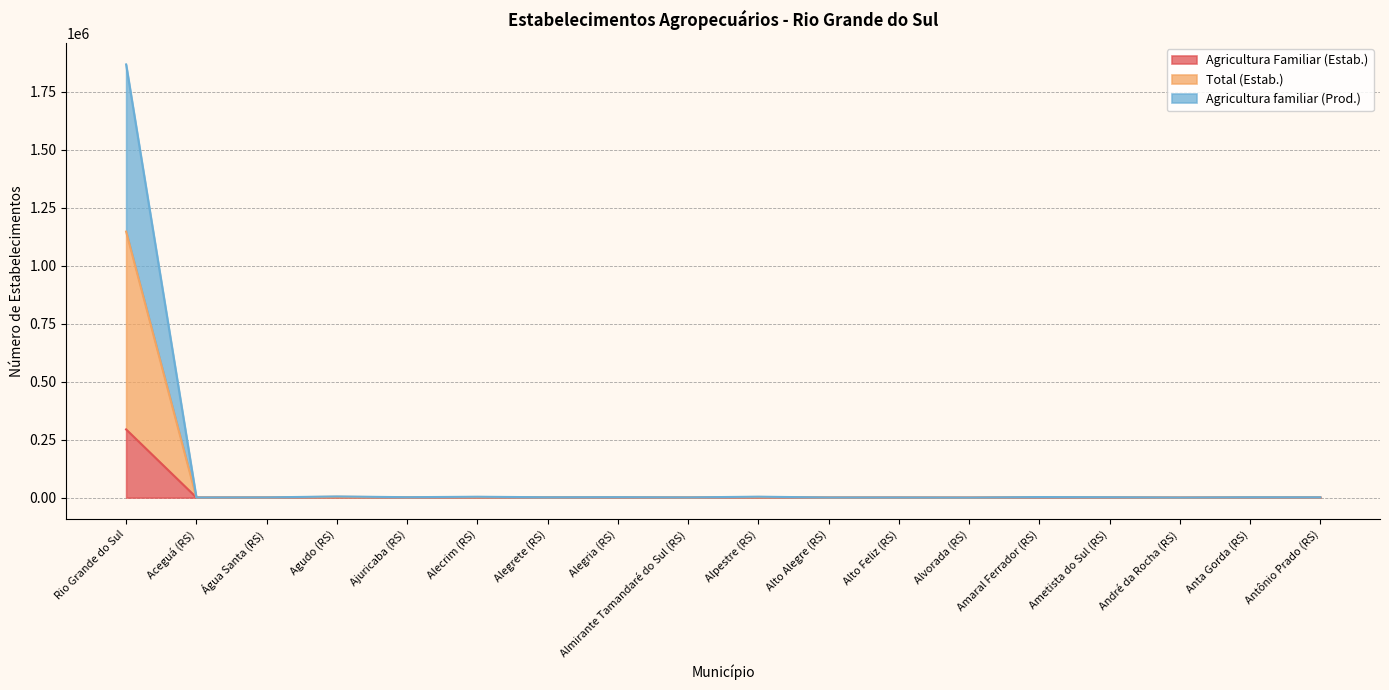

Which series changed the most between Água Santa (RS) and Agudo (RS)?

Total (Estab.)